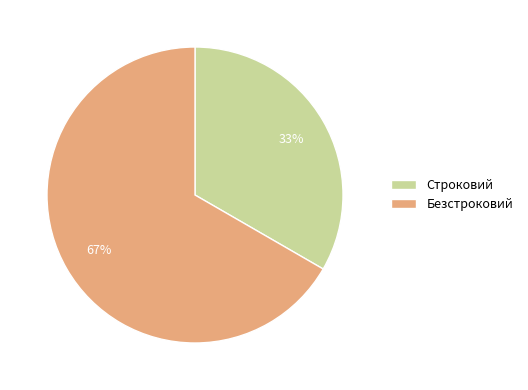

Which slice represents more than half of the pie?

Безстроковий